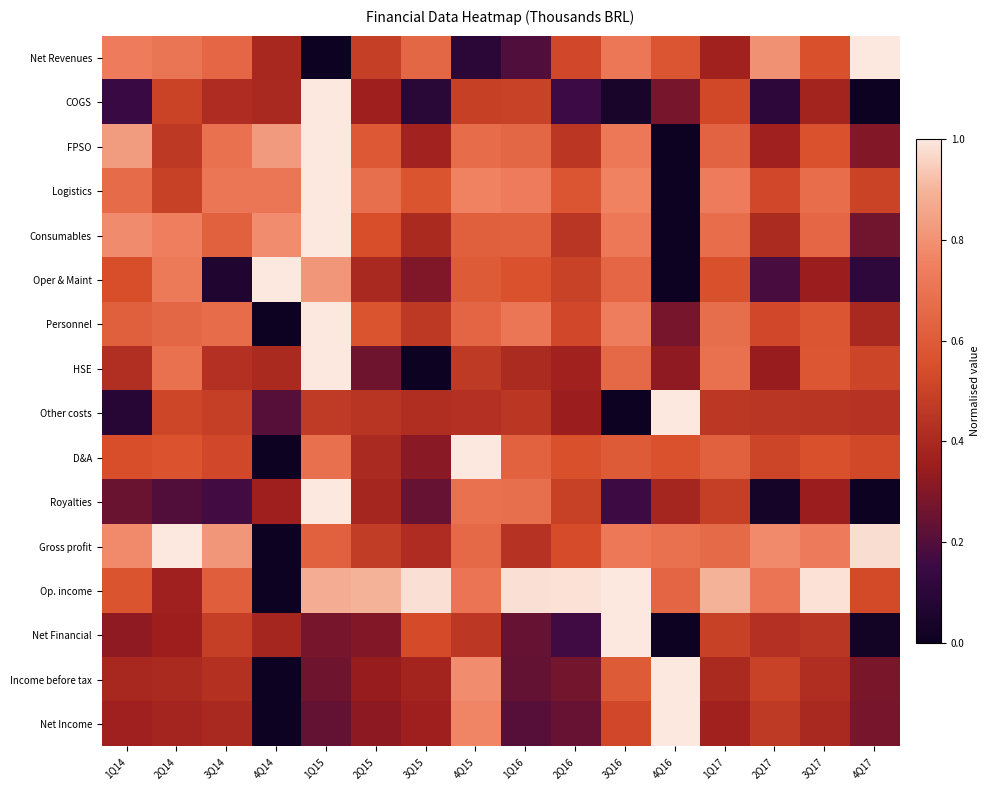

What is the total value across all series at 2Q17?

7.1